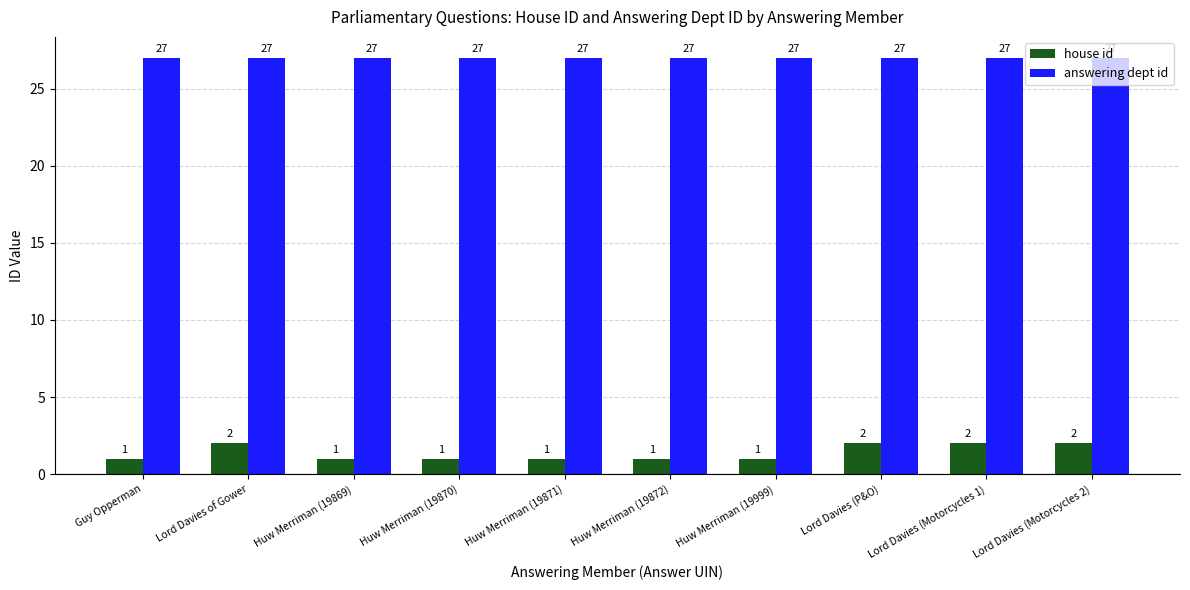

What is the total value across all series at Lord Davies (Motorcycles 2)?

29